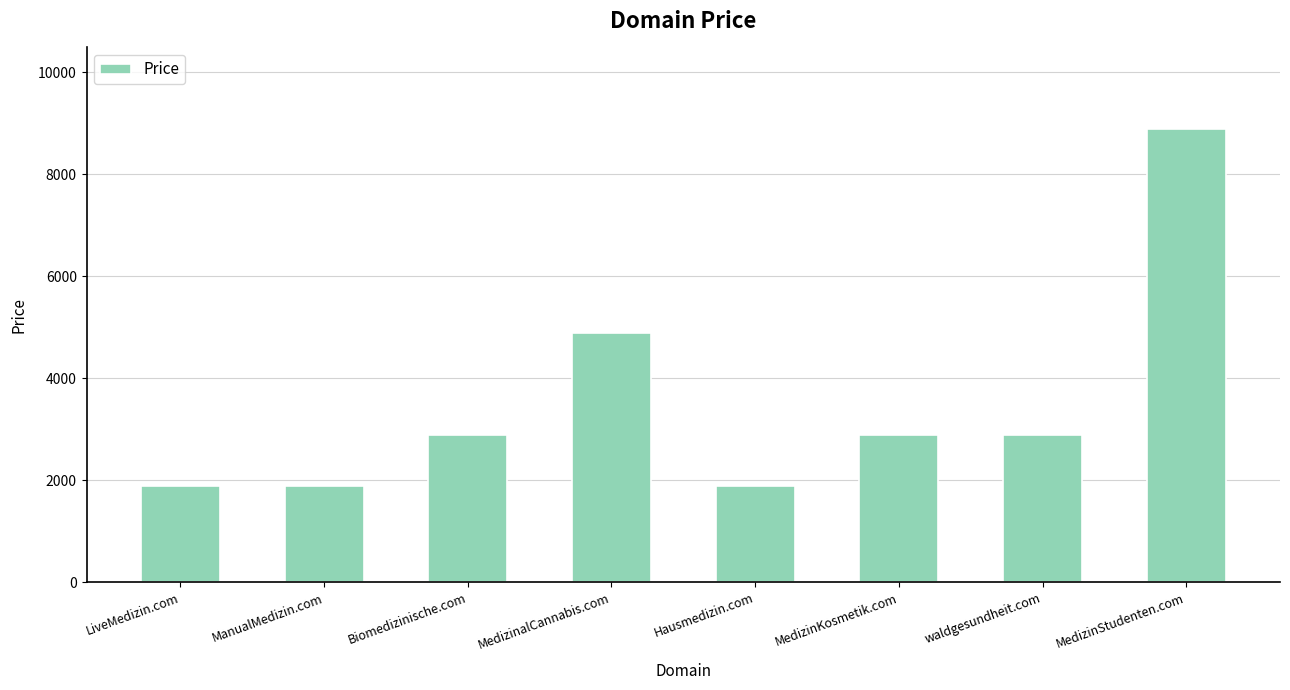

What is the difference between the maximum and minimum values?

7000